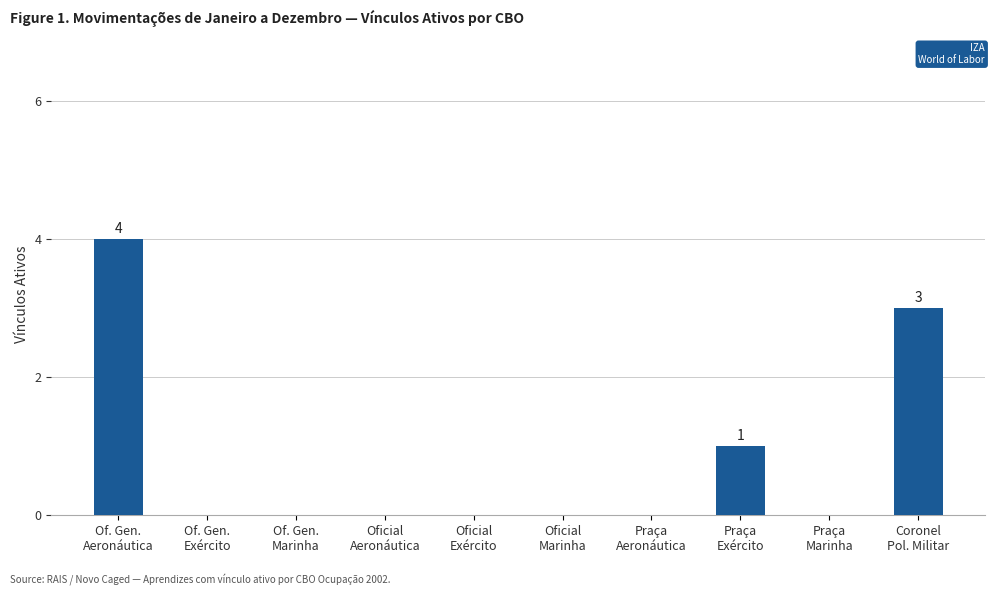

Is it true that the value at Praça
Marinha is 0?

True